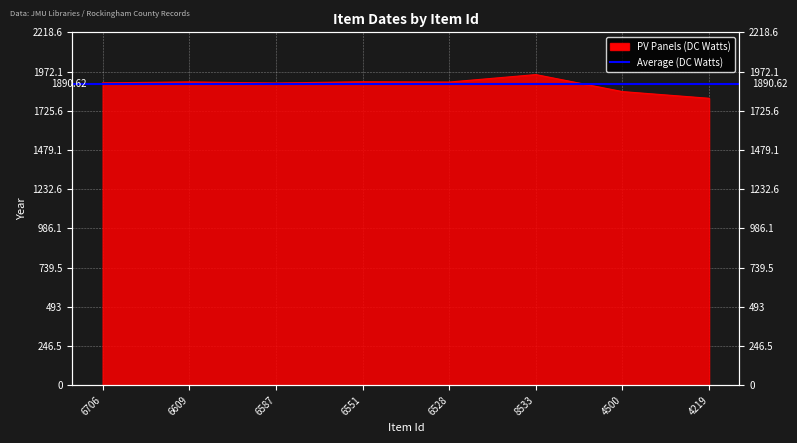

Count the number of values greater than 1906.

3